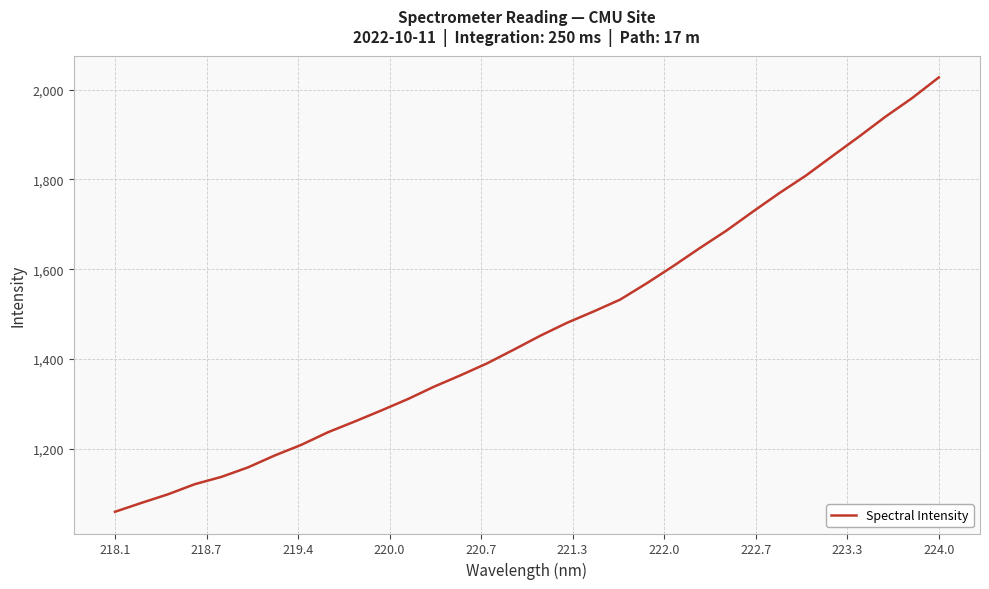

What is the greatest value displayed?

2027.5